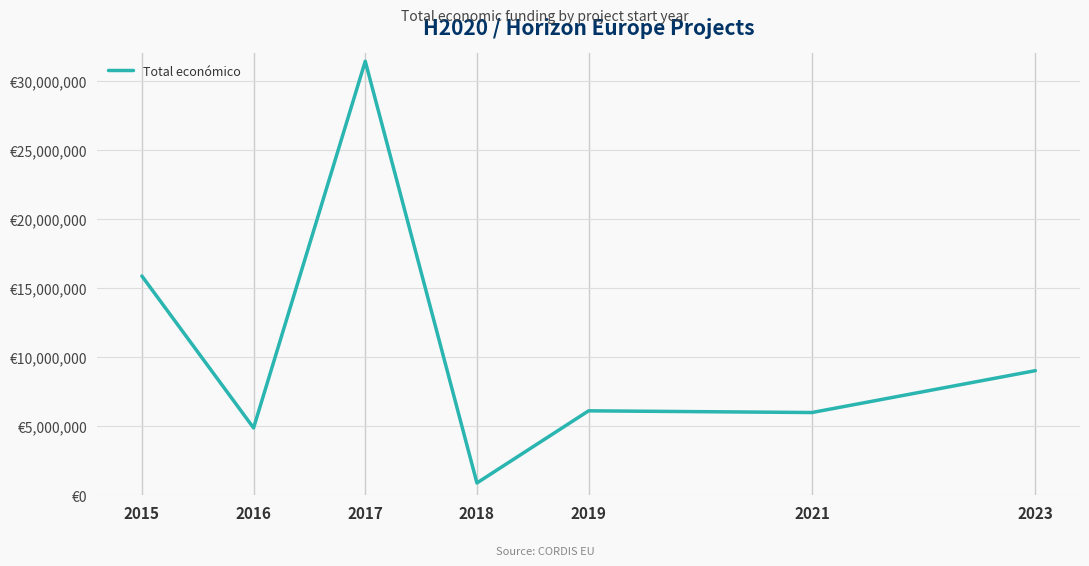

Does the chart have visible grid lines?

Yes